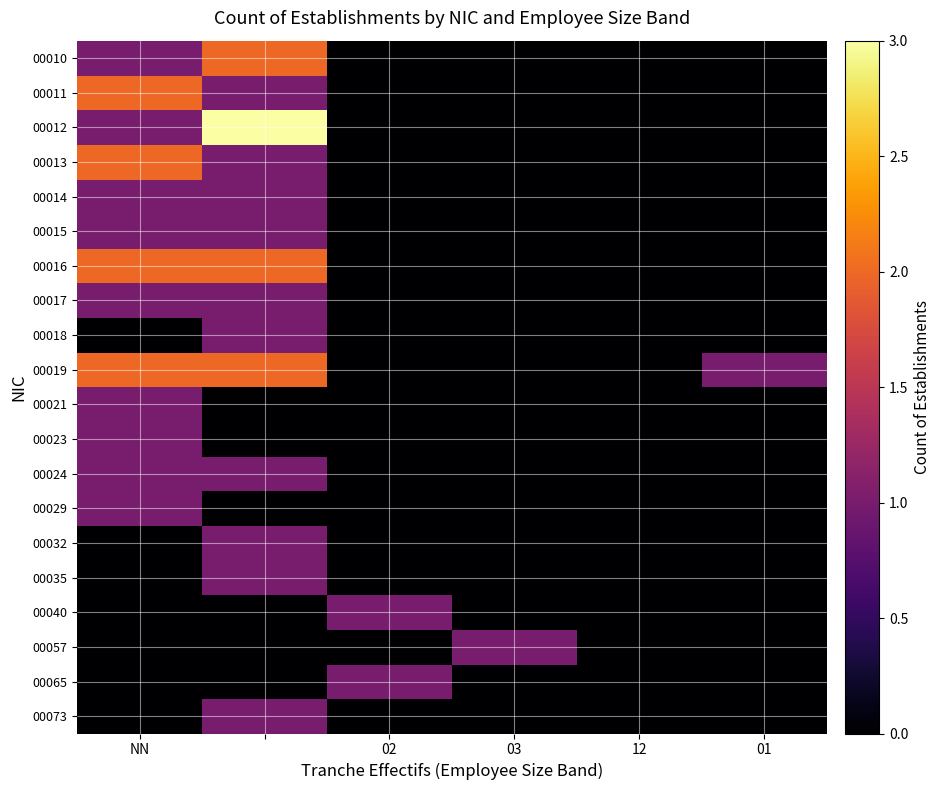

What is the maximum value shown in the chart?

3